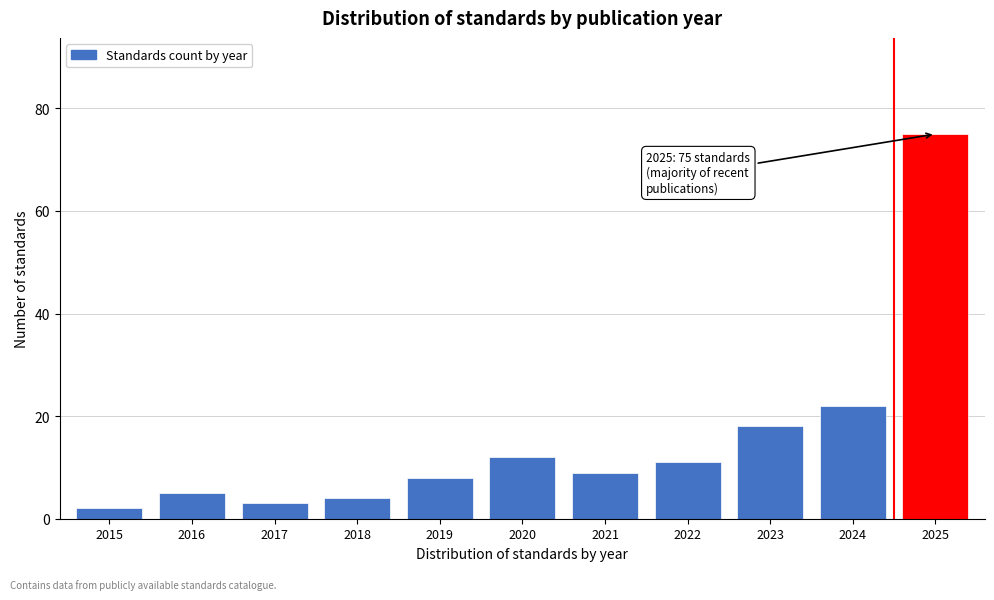

Reading right to left, what are all the values shown in this chart?

2025=75	2024=22	2023=18	2022=11	2021=9	2020=12	2019=8	2018=4	2017=3	2016=5	2015=2